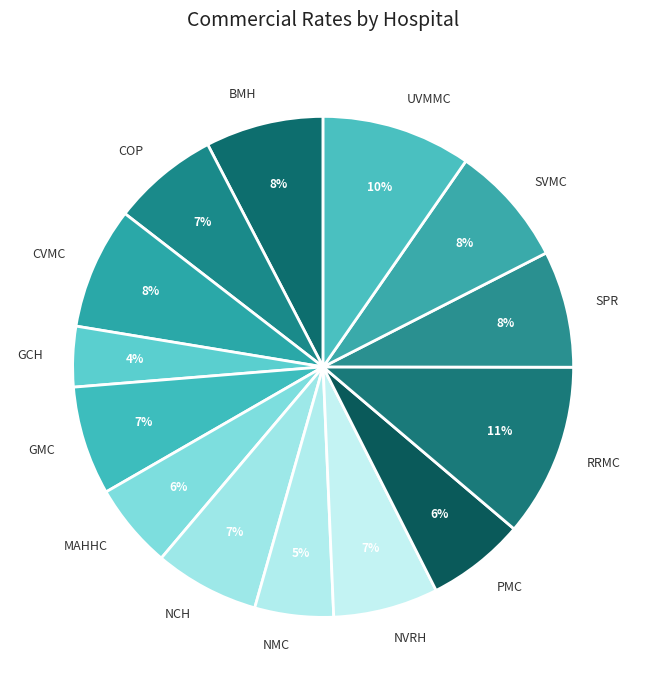

Do RRMC and GMC together represent more than half of the pie?

No